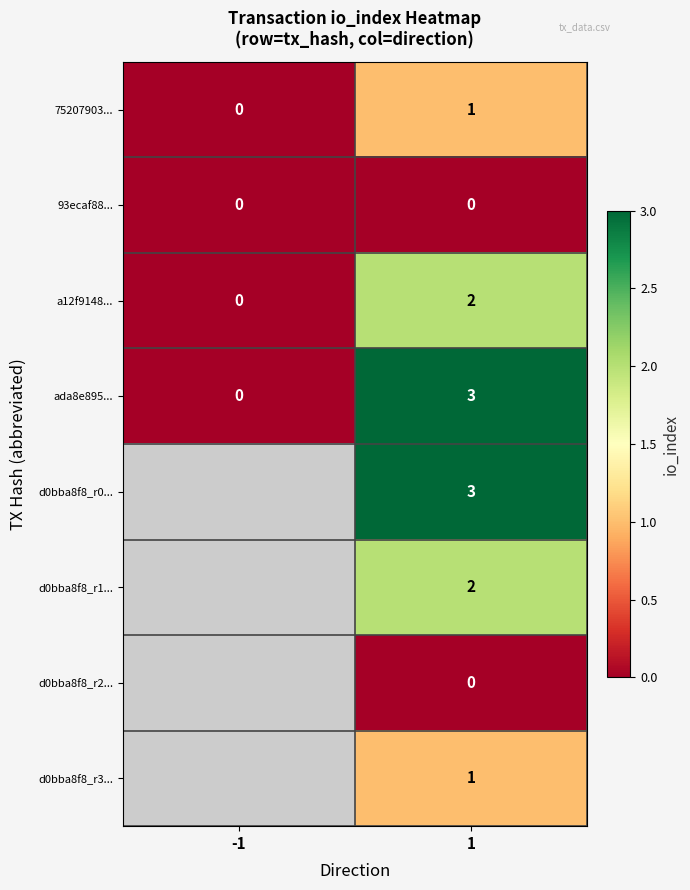

Is the value of 75207903... at 1 greater than the value of d0bba8f8_r0... at 1?

No